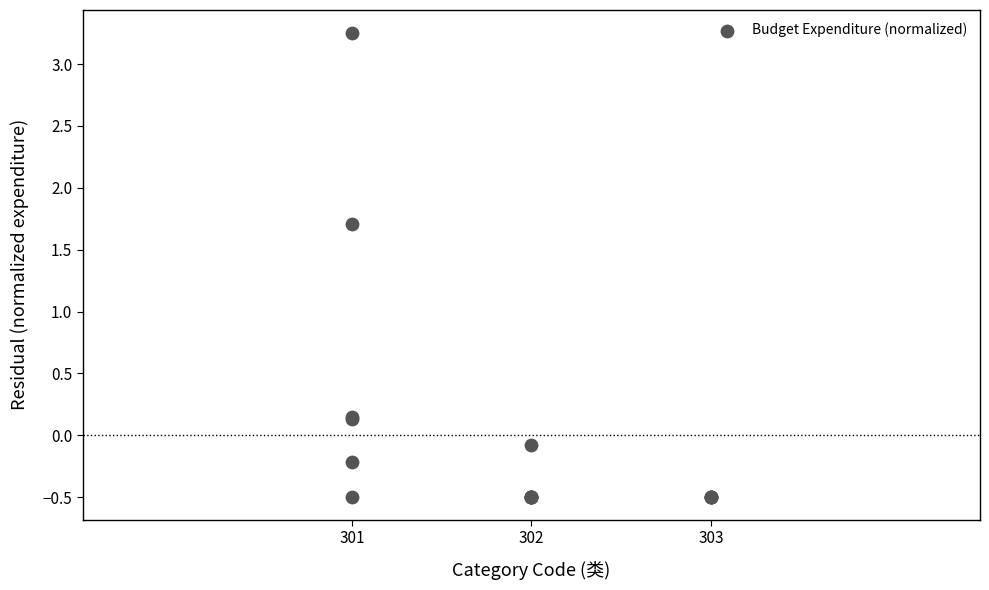

What Y value in the scatter plot is closest to 1?

1.7